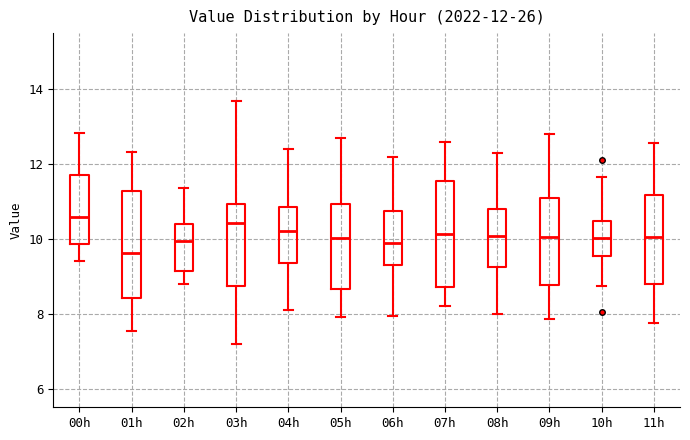

Which box's median line is the lowest?

01h